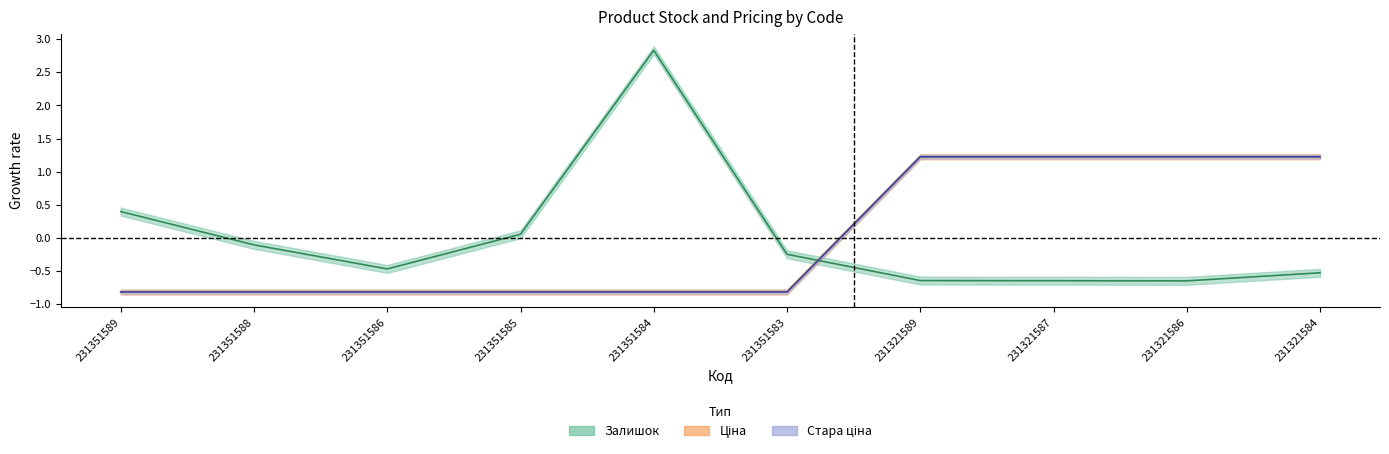

Which series changed the most between 231351589 and 231321589?

Ціна